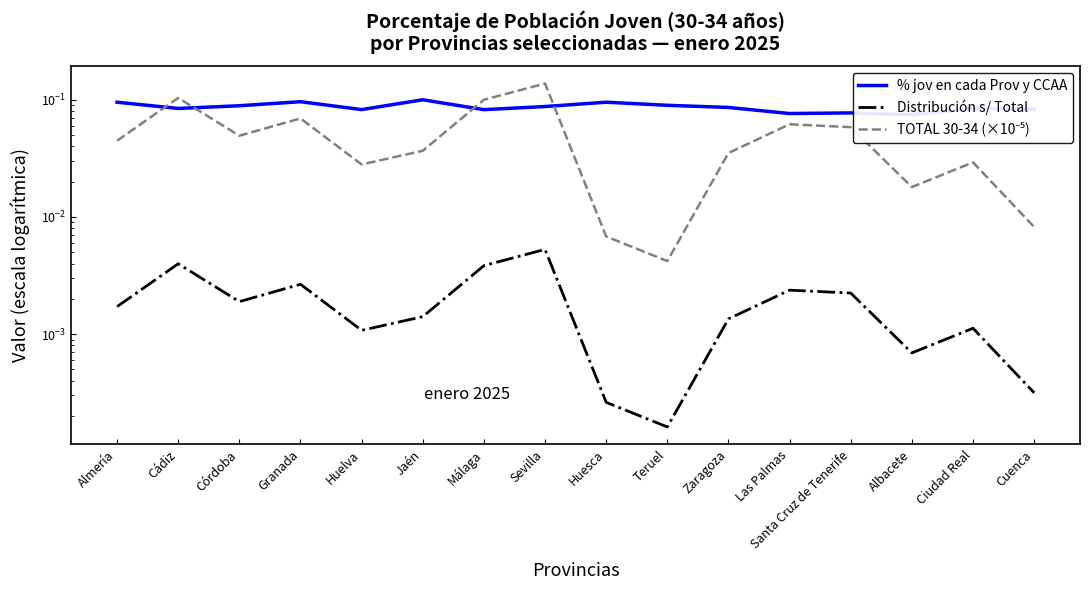

At which category does the chart reach its minimum across all series?

Teruel